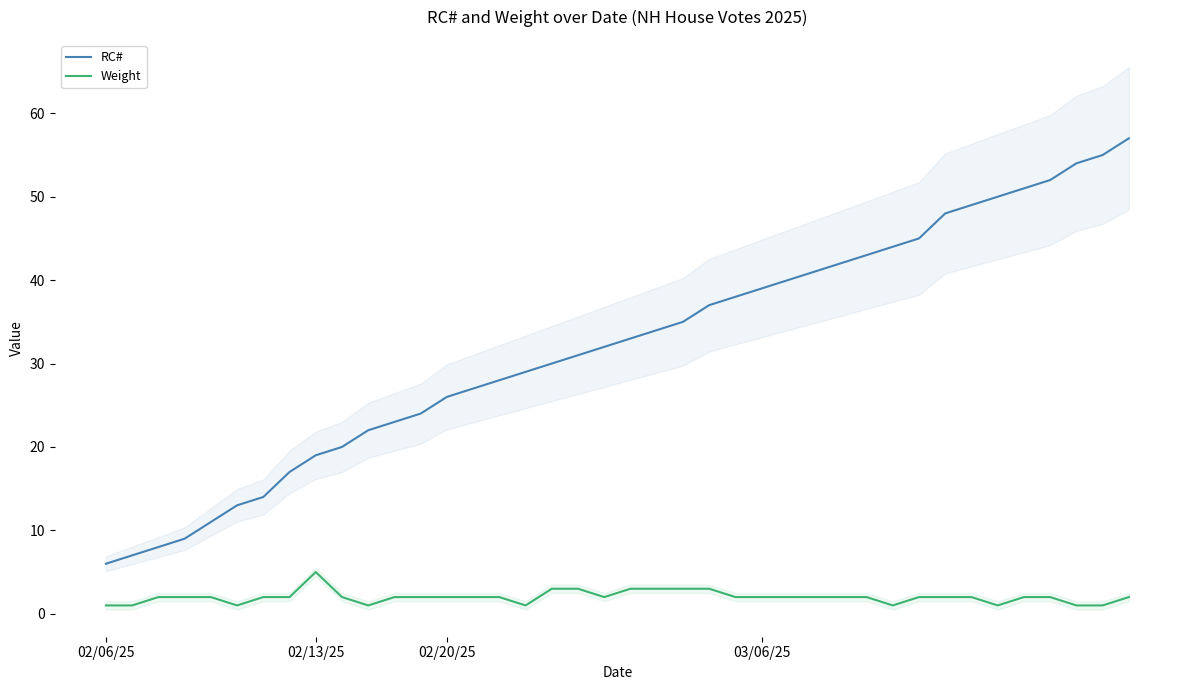

What is the minimum value for RC#?

6